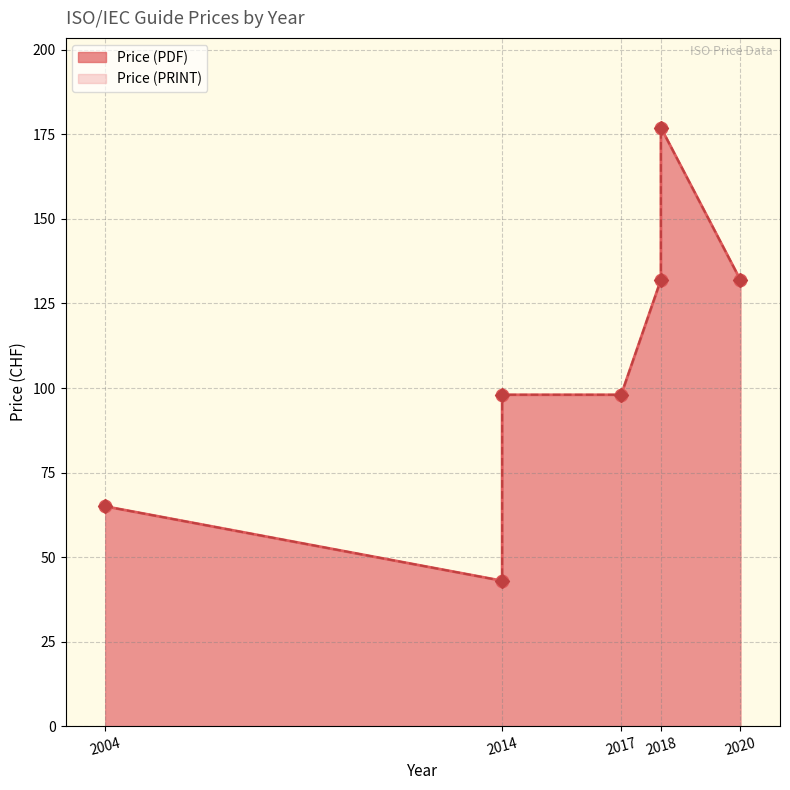

Is the value of Price (PRINT) at 2018 greater than the value of Price (PDF) at 2014?

Yes